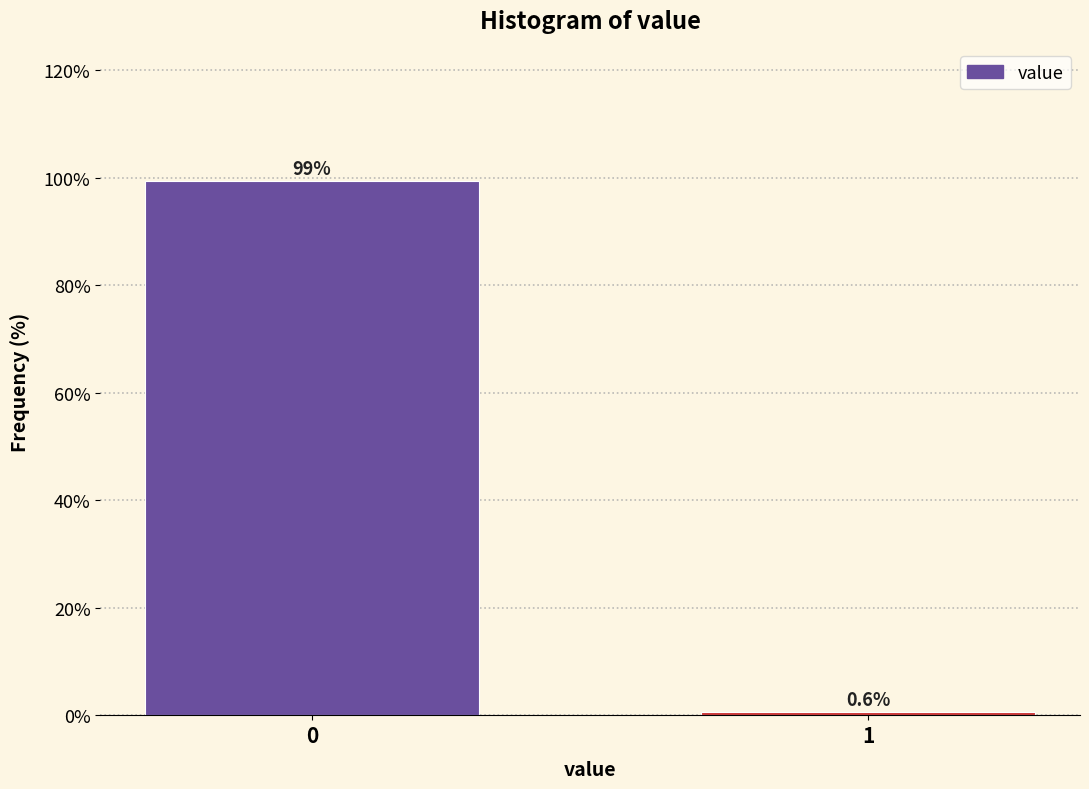

Reading left to right, extract all data points from this chart.

0=99.4	1=0.6